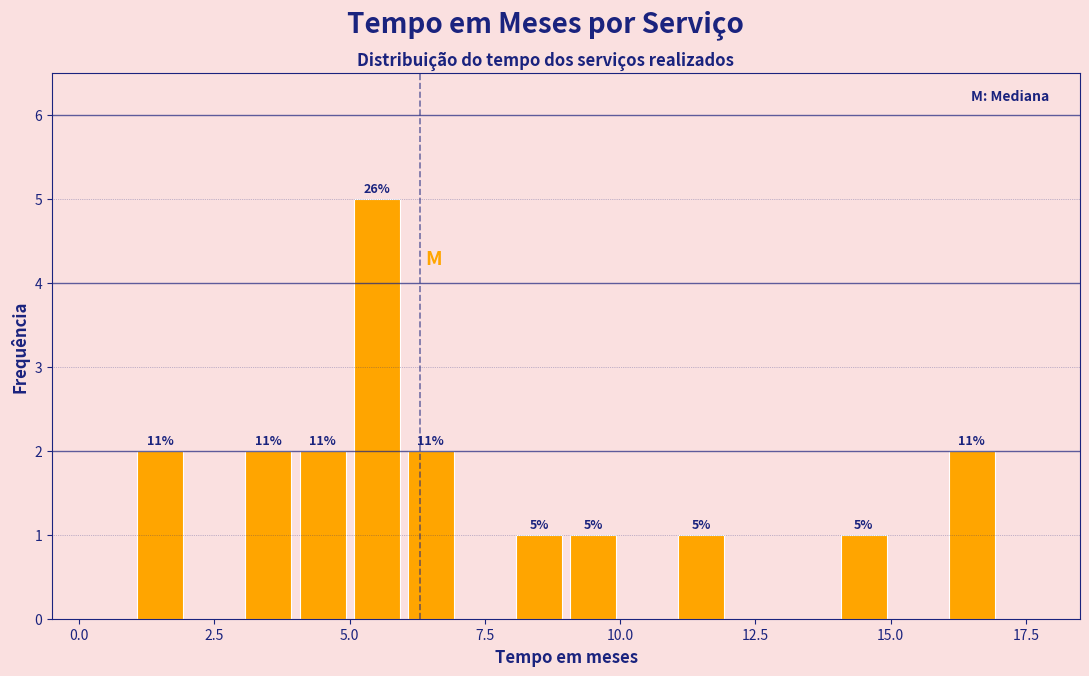

Around what value on the x-axis is the tallest bar? Give the approximate position of its centre, as read against the axis.

5.5